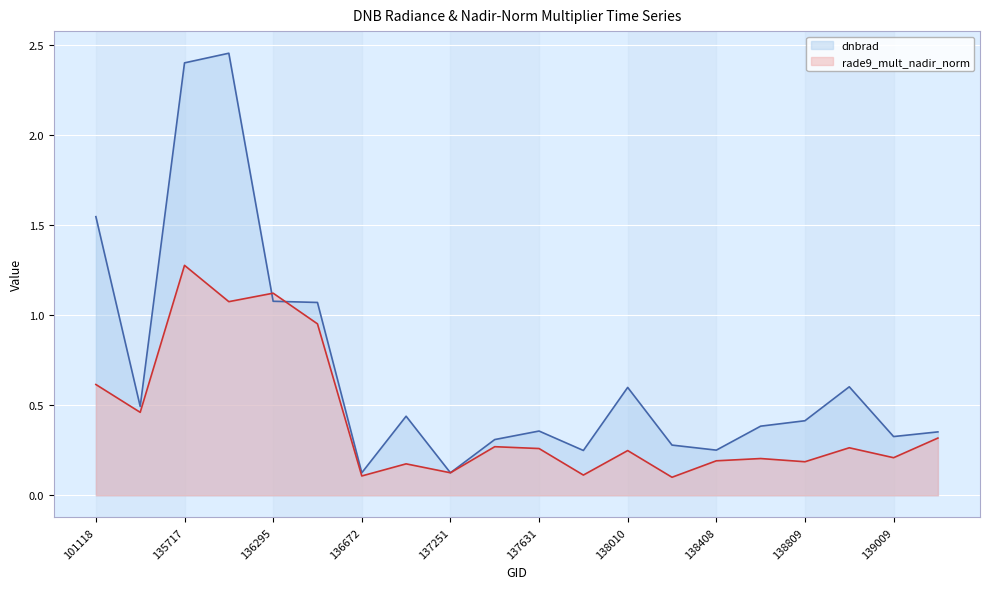

Rank the series by their maximum value, from highest to lowest.

dnbrad, rade9_mult_nadir_norm